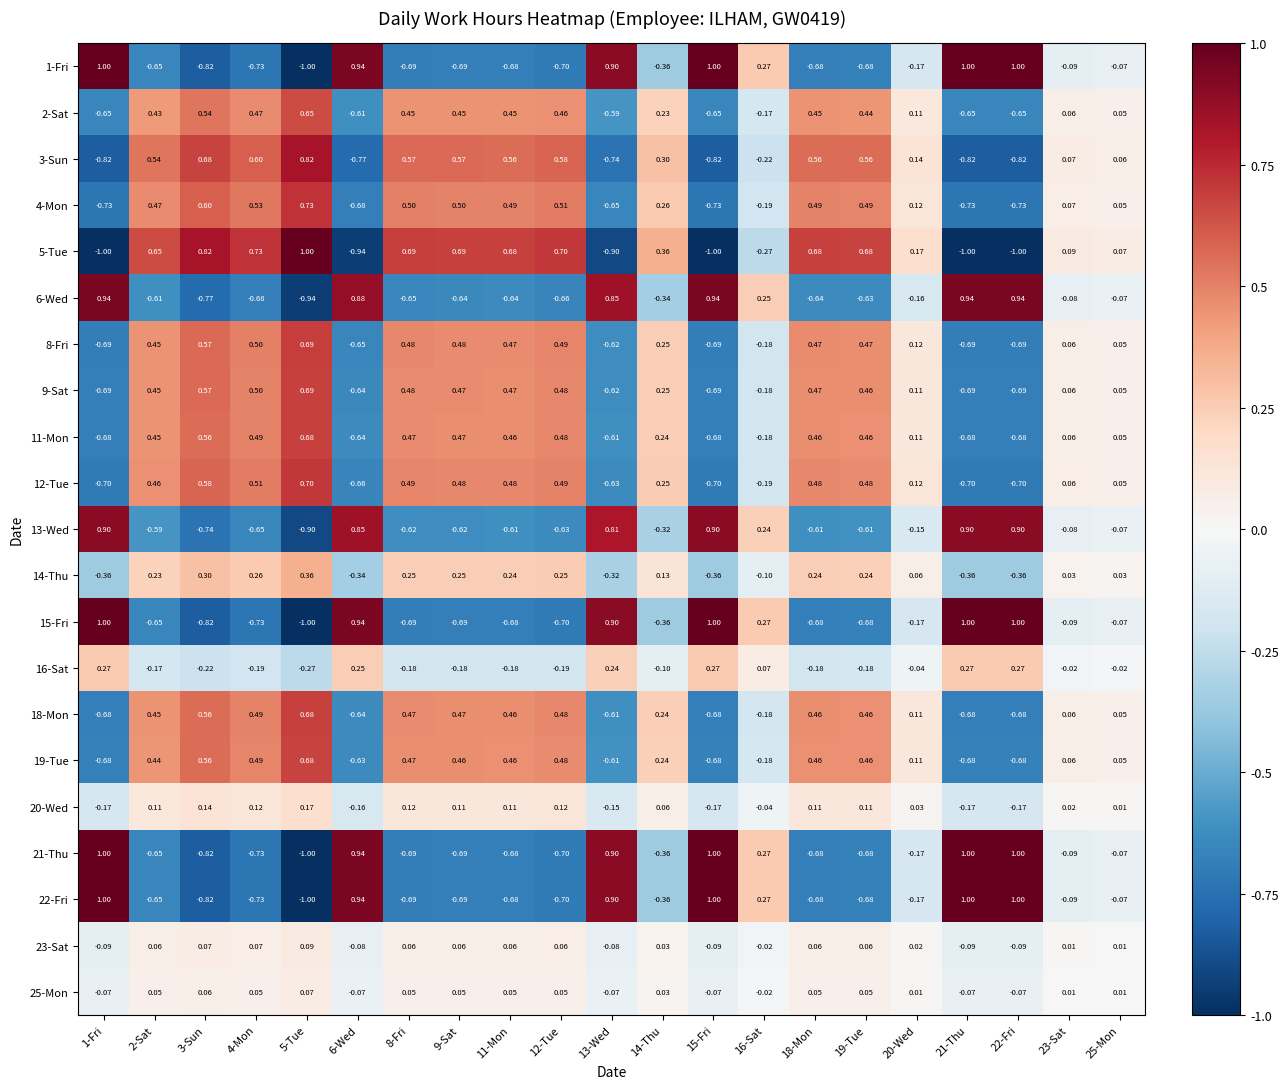

What is the spread (max minus min) of values at 3-Sun?

1.6